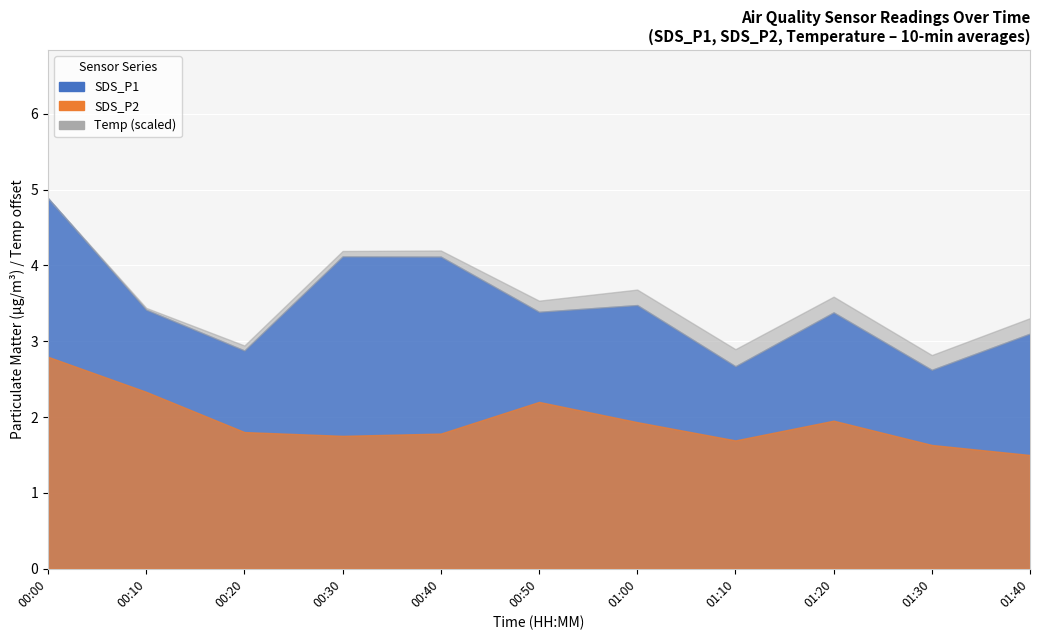

In Temp, how many points are lower than both neighbors (excluding endpoints)?

1